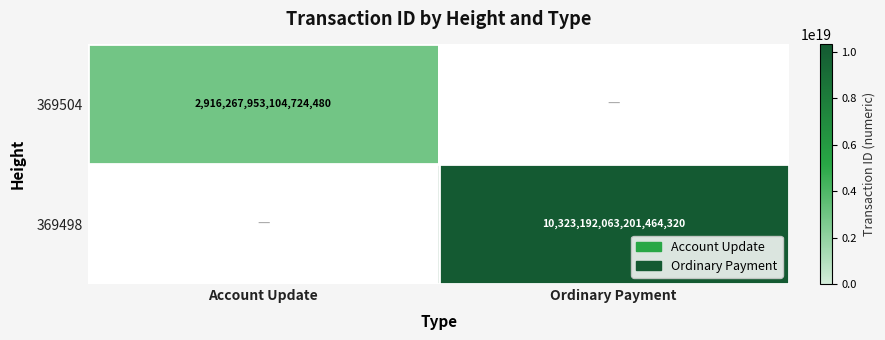

Is the value of 369504 at Account Update greater than the value of 369498 at Ordinary Payment?

No